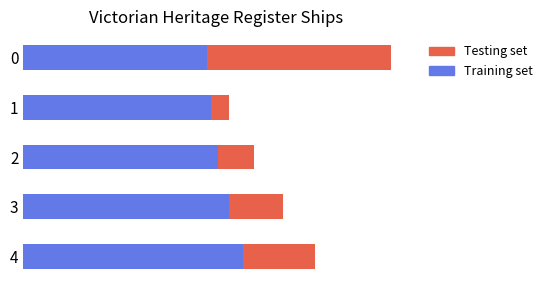

What are all the series names shown in the legend?

Testing set, Training set